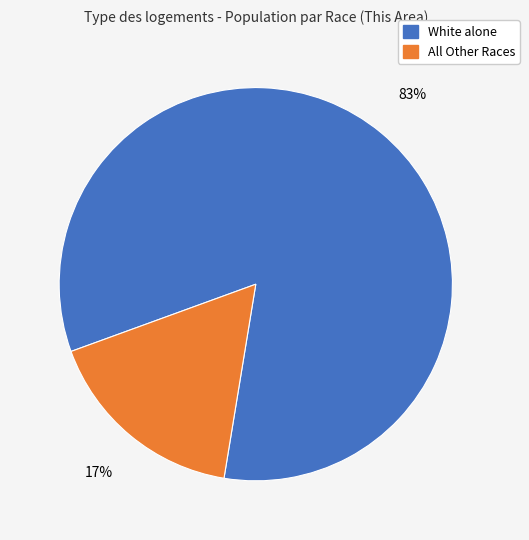

Does any single category account for the majority?

Yes